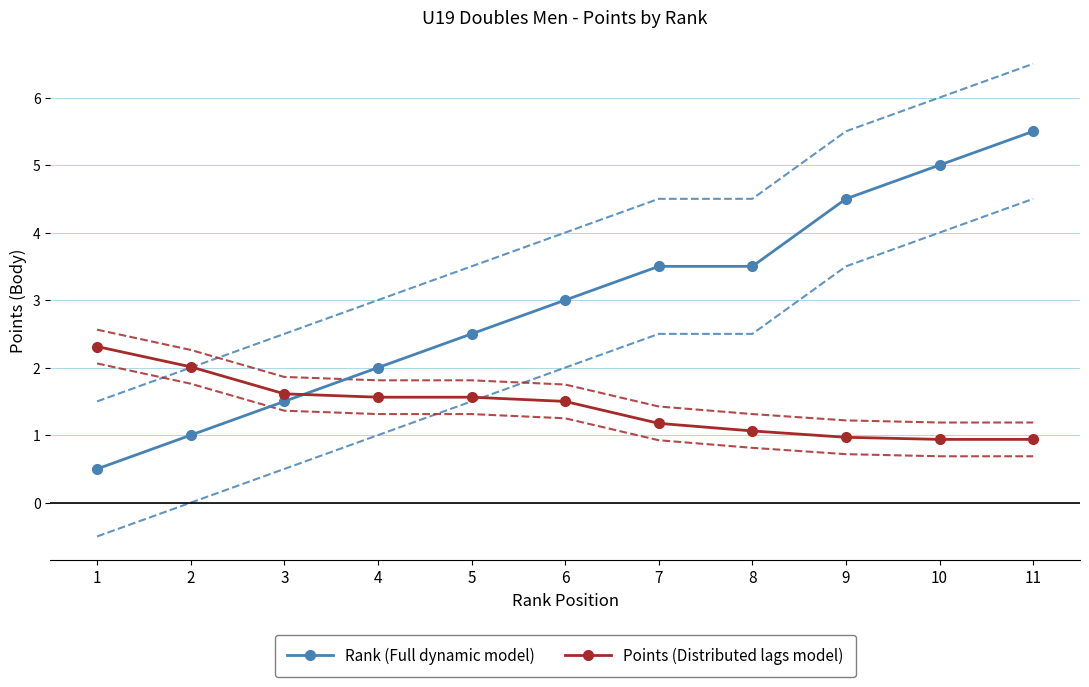

Reading left to right, what are all the values shown in this chart?

Rank (Full dynamic model): 1=0.5	2=1.0	3=1.5	4=2.0	5=2.5	6=3.0	7=3.5	8=3.5	9=4.5	10=5.0	11=5.5
Points (Distributed lags model): 1=2.3	2=2.0	3=1.6	4=1.6	5=1.6	6=1.5	7=1.2	8=1.1	9=1.0	10=0.9	11=0.9